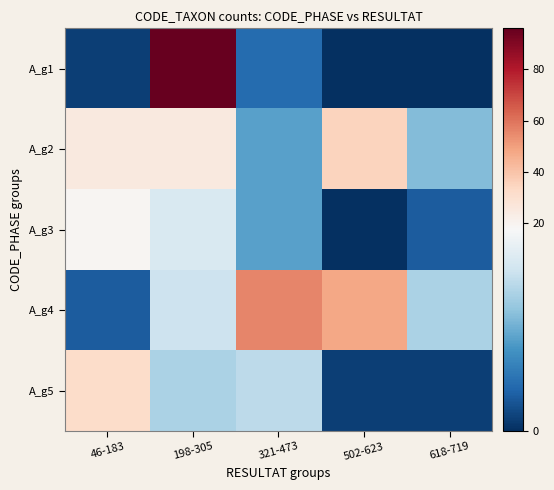

Reading left to right, transcribe all the data shown in this chart.

A_g1: 46-183=1	198-305=96	321-473=4	502-623=0	618-719=0
A_g2: 46-183=25	198-305=25	321-473=8	502-623=35	618-719=10
A_g3: 46-183=19	198-305=15	321-473=8	502-623=0	618-719=3
A_g4: 46-183=3	198-305=14	321-473=56	502-623=48	618-719=12
A_g5: 46-183=32	198-305=12	321-473=13	502-623=1	618-719=1